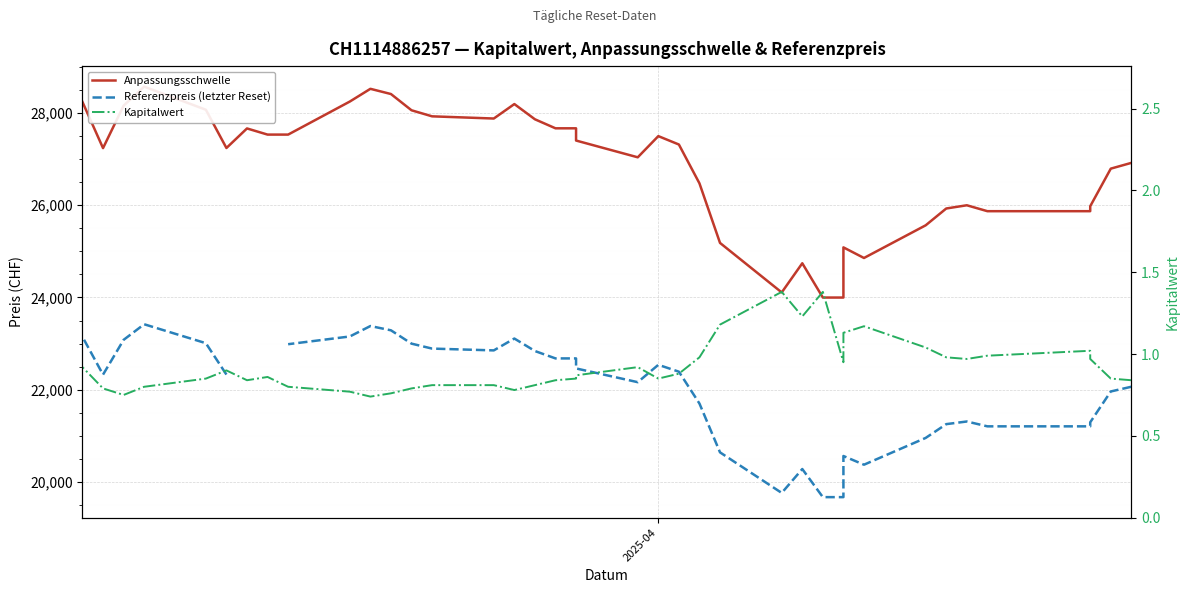

List the series in order of their peak value, lowest first.

Kapitalwert, Referenzpreis (letzter Reset), Anpassungsschwelle